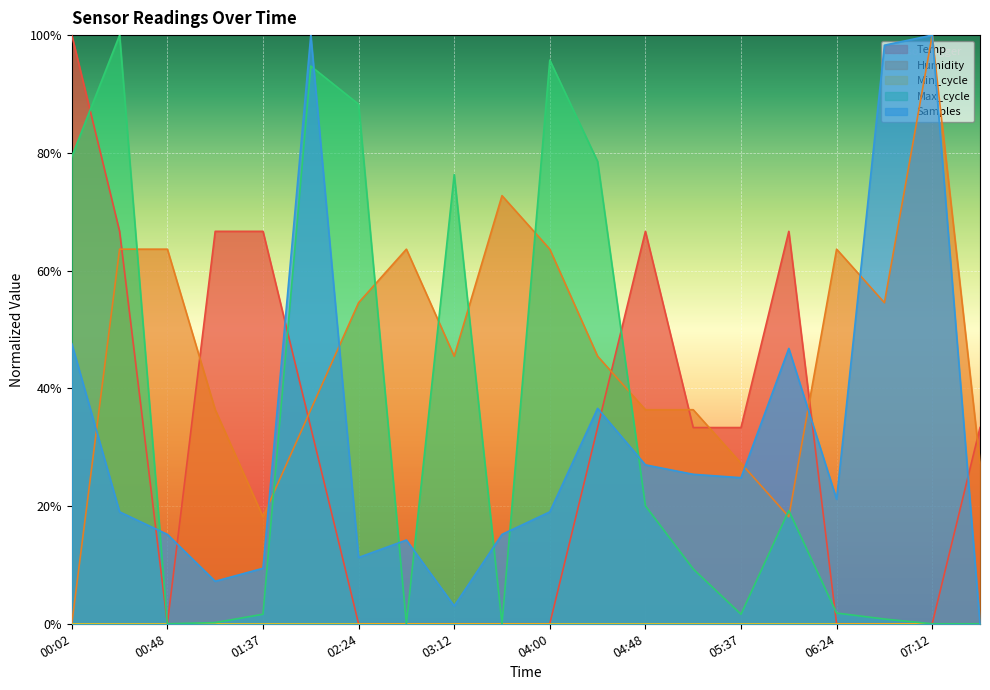

What is the difference between the Max_cycle values at 00:02 and 04:48?

0.6